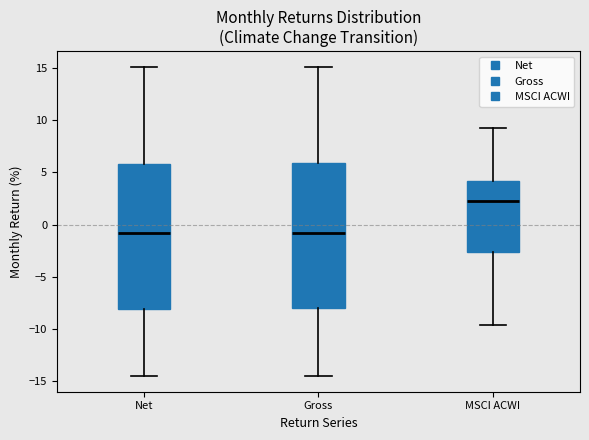

Where is the lower edge of the box for MSCI ACWI on the y-axis? The values are not printed on the chart, so give them approximately, as read against the axis.

-2.5